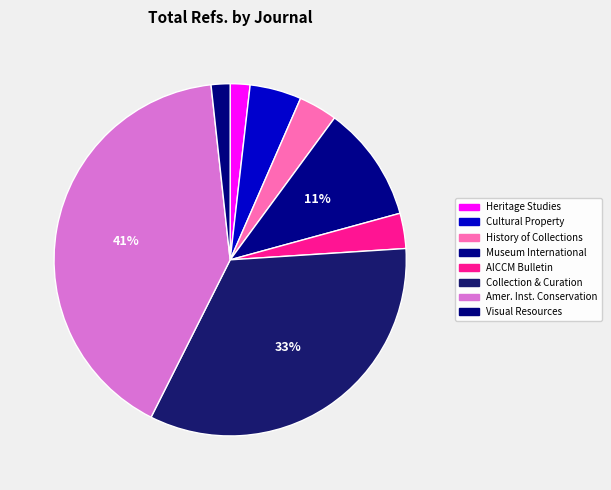

Count the number of slices in the pie.

8